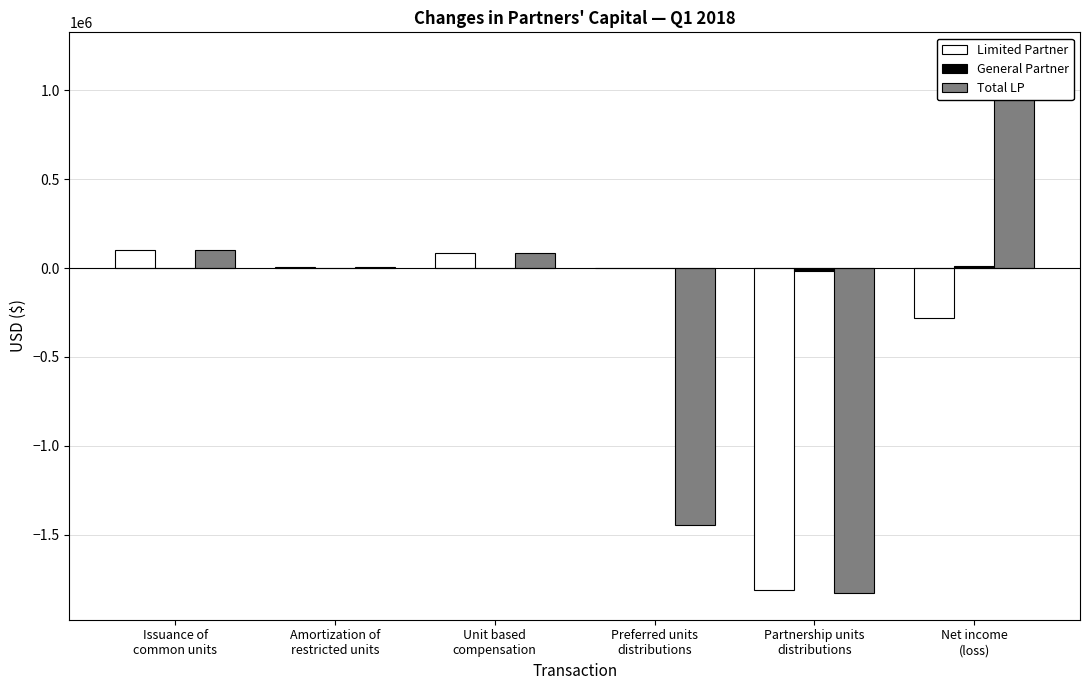

What is the maximum value shown in the chart?

1176488